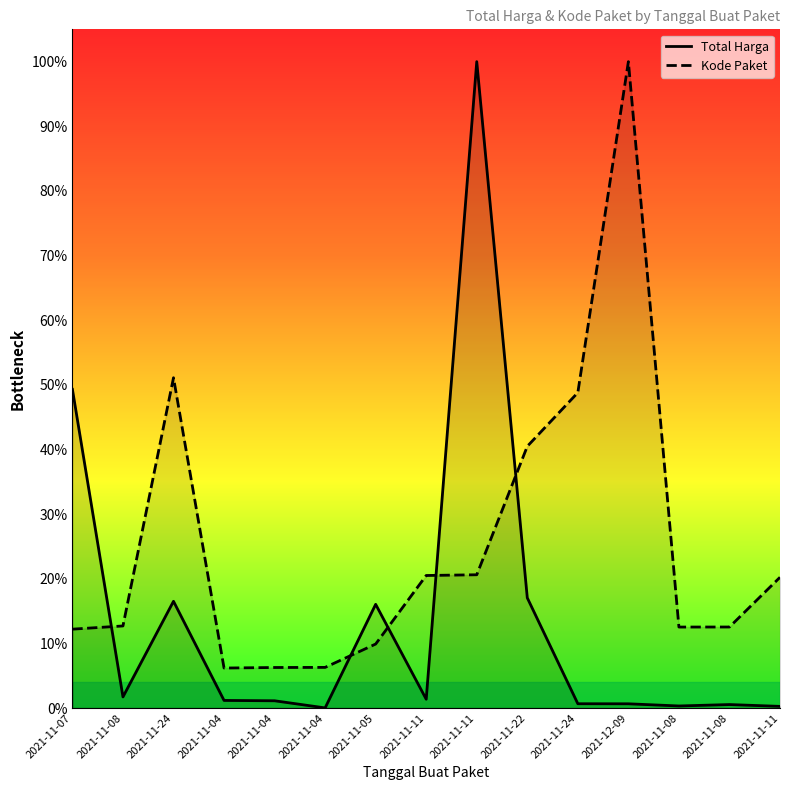

List the series in order of their peak value, lowest first.

Total Harga, Kode Paket